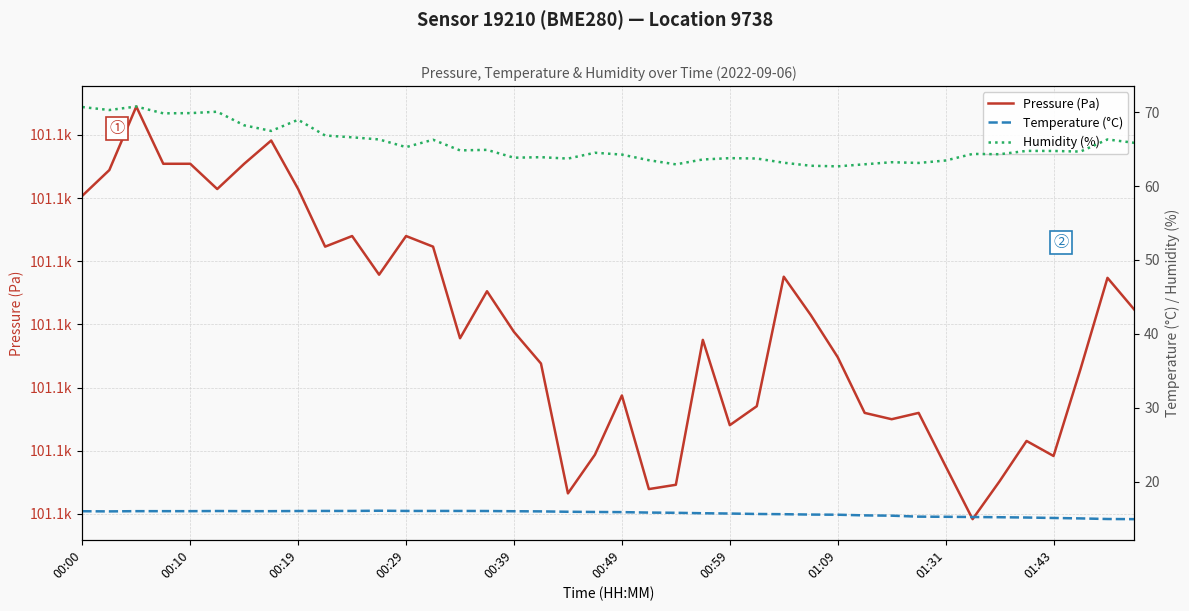

List the series in order of their peak value, lowest first.

Temperature (°C), Humidity (%), Pressure (Pa)